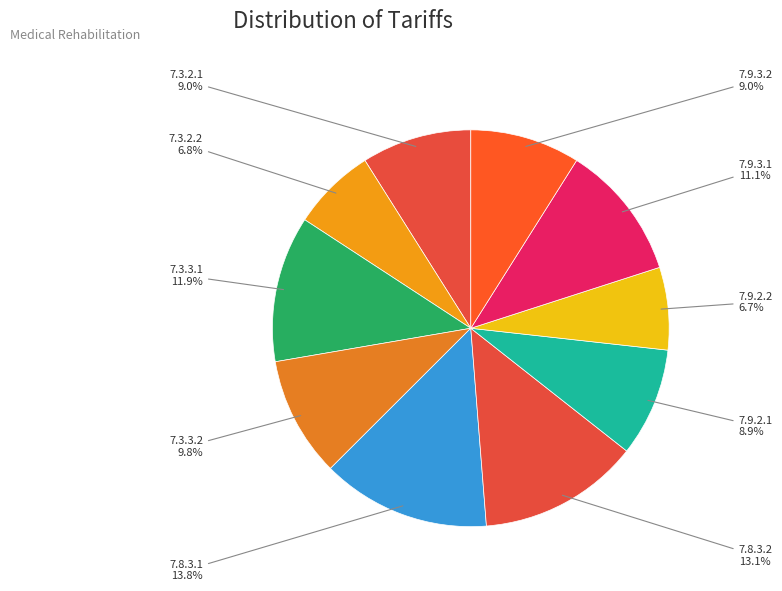

How many segments does this pie chart have?

10